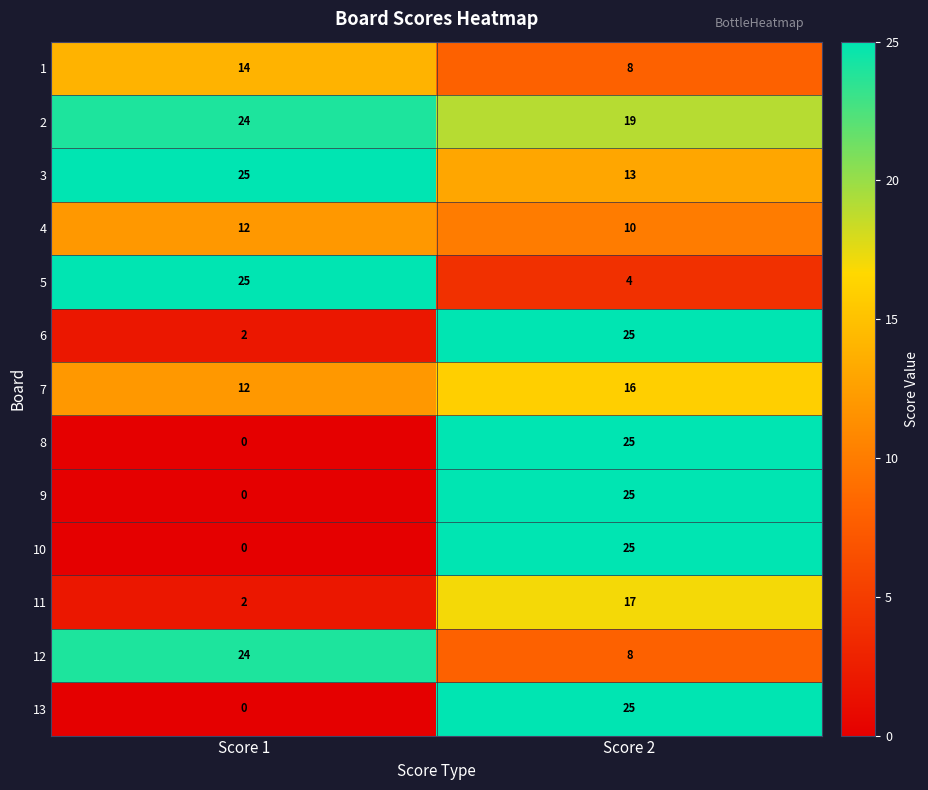

What is the highest value of the 10 series?

25